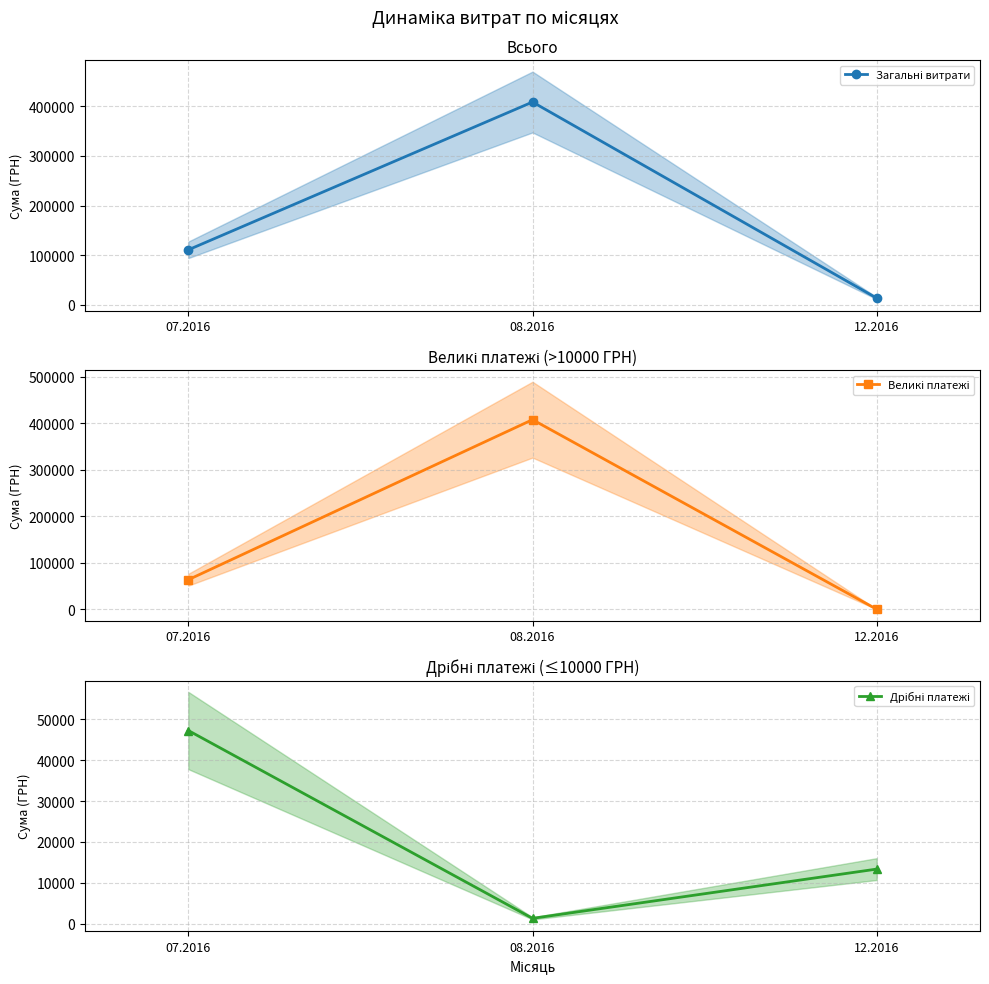

How many lines are shown in the chart?

3